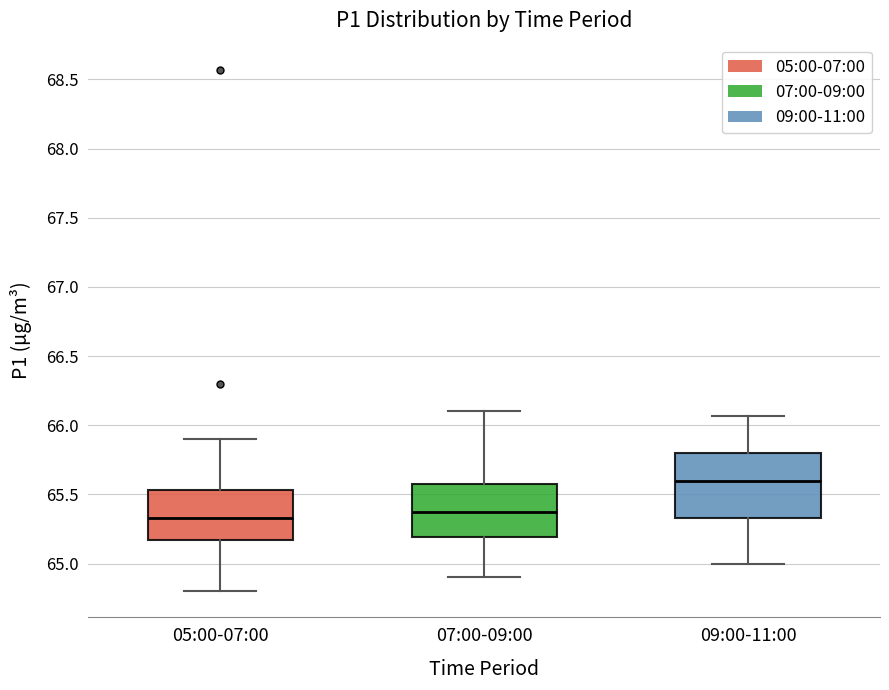

Where is the lower edge of the box for 07:00-09:00 on the y-axis? The values are not printed on the chart, so give them approximately, as read against the axis.

65.20